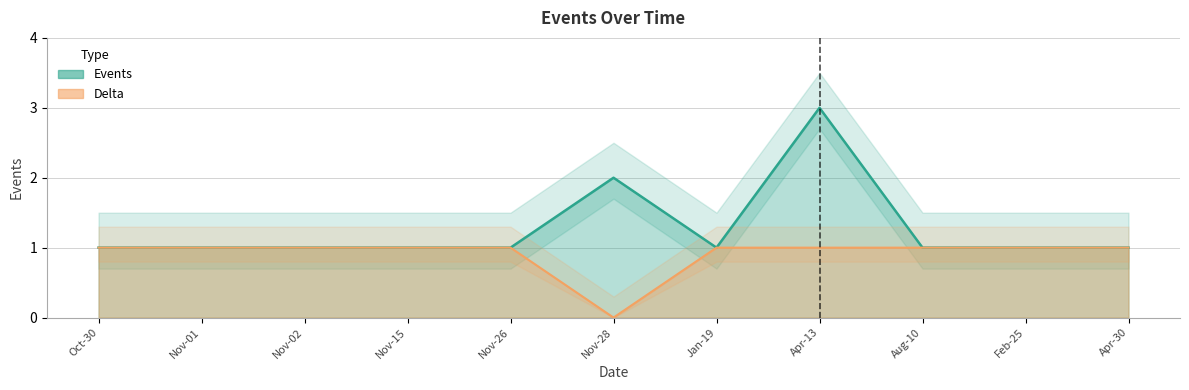

Which series has the largest range (max minus min)?

Events